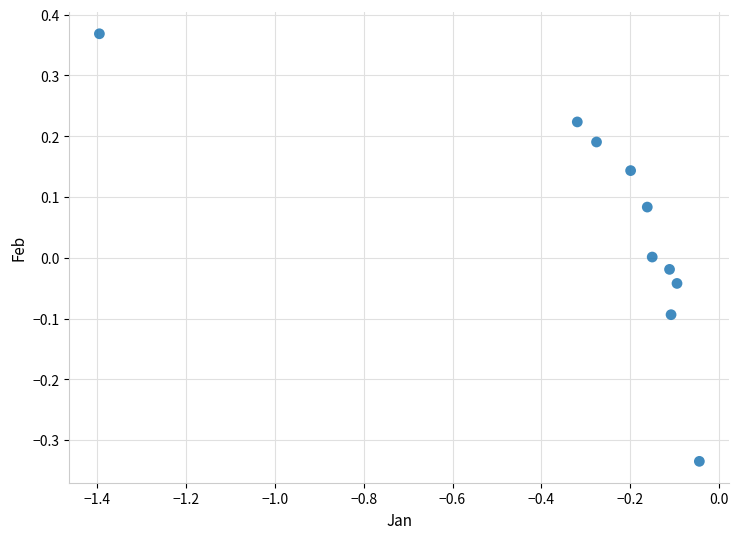

What is the range of Y values (max minus min)?

0.7